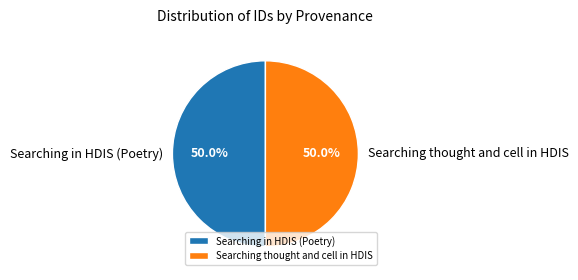

How much of the chart is everything except Searching thought and cell in HDIS?

50.0%